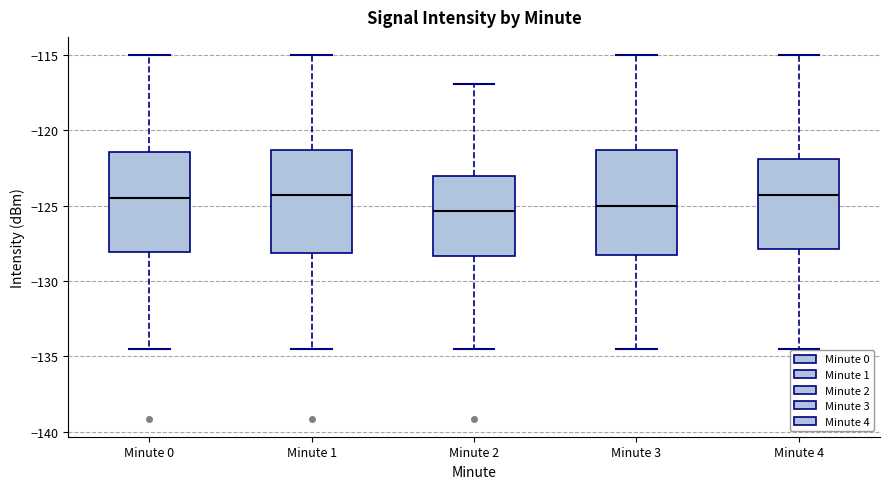

Reading left to right, transcribe this box plot: for each box, give where its median line is, the range the box spans, and where its two whiskers end, as read against the y-axis. The values are not printed on the chart, so give them approximately, as read against the axis.

Minute 0: median -124.5, box -128.0 to -121.5, whiskers -134.5 to -115.0
Minute 1: median -124.5, box -128.0 to -121.5, whiskers -134.5 to -115.0
Minute 2: median -125.5, box -128.5 to -123.0, whiskers -134.5 to -117.0
Minute 3: median -125.0, box -128.5 to -121.5, whiskers -134.5 to -115.0
Minute 4: median -124.5, box -128.0 to -122.0, whiskers -134.5 to -115.0